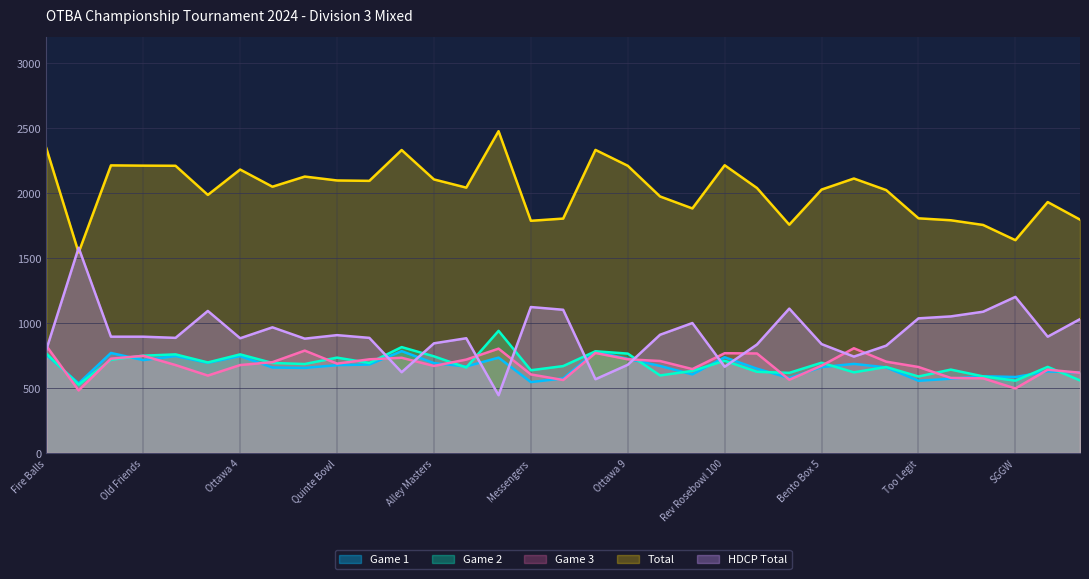

What is the label of the 4th point from the right?

Four Mixers